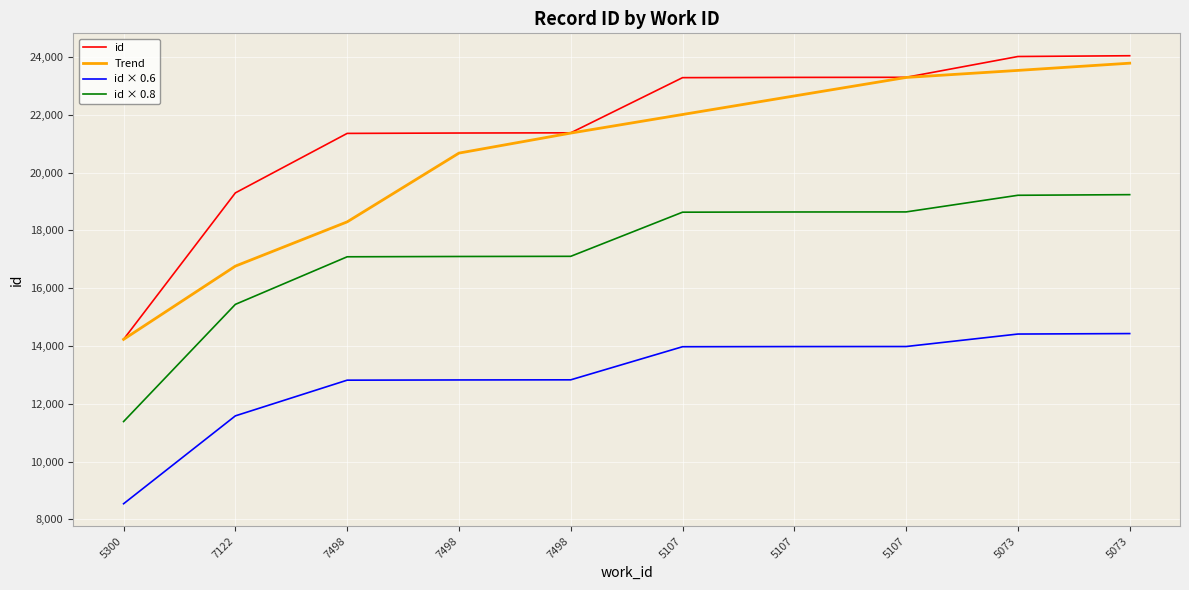

List the labels in order of id value, smallest first.

5300, 7122, 7498, 7498, 7498, 5107, 5107, 5107, 5073, 5073